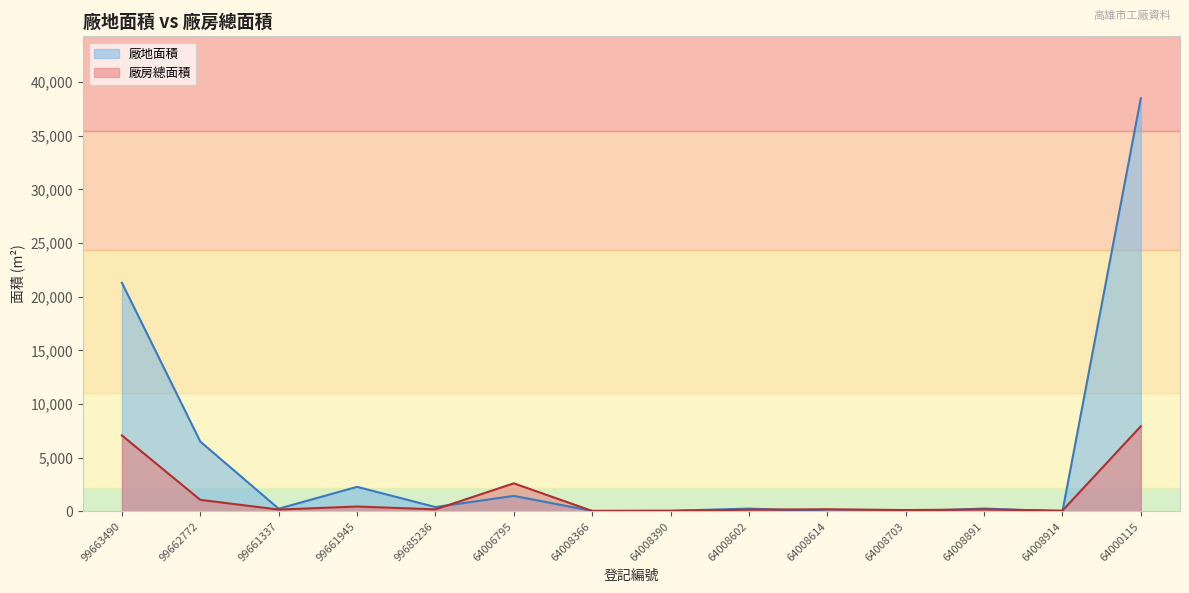

Which has a higher value, 99685236 or 64008914?

99685236